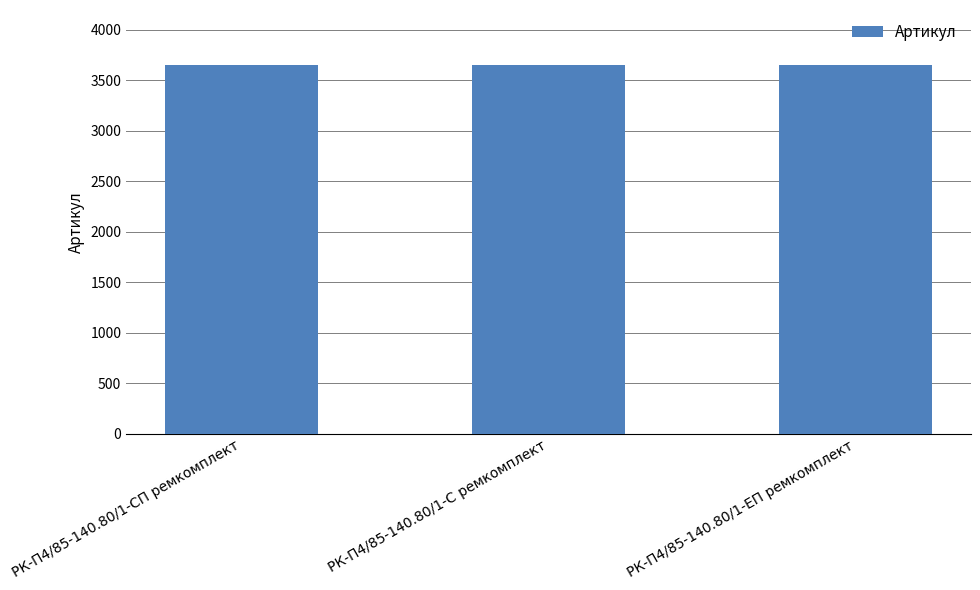

Is it true that the value at РК-П4/85-140.80/1-ЕП ремкомплект is 3647?

True